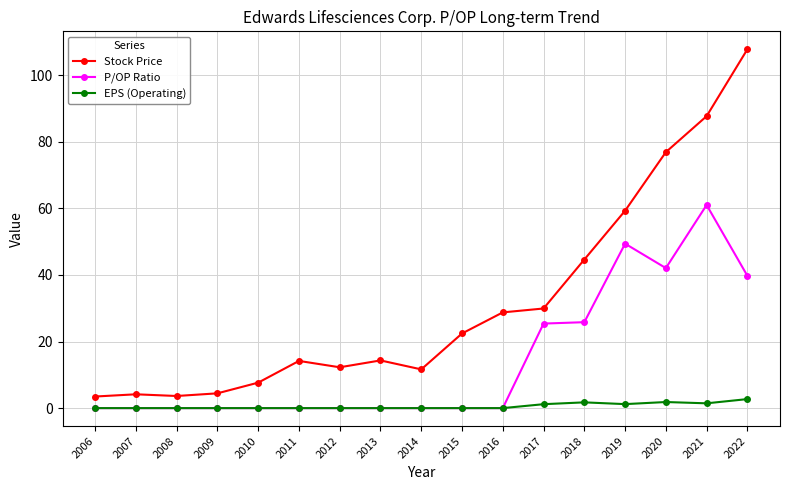

Which series has the largest total across all categories?

Stock Price